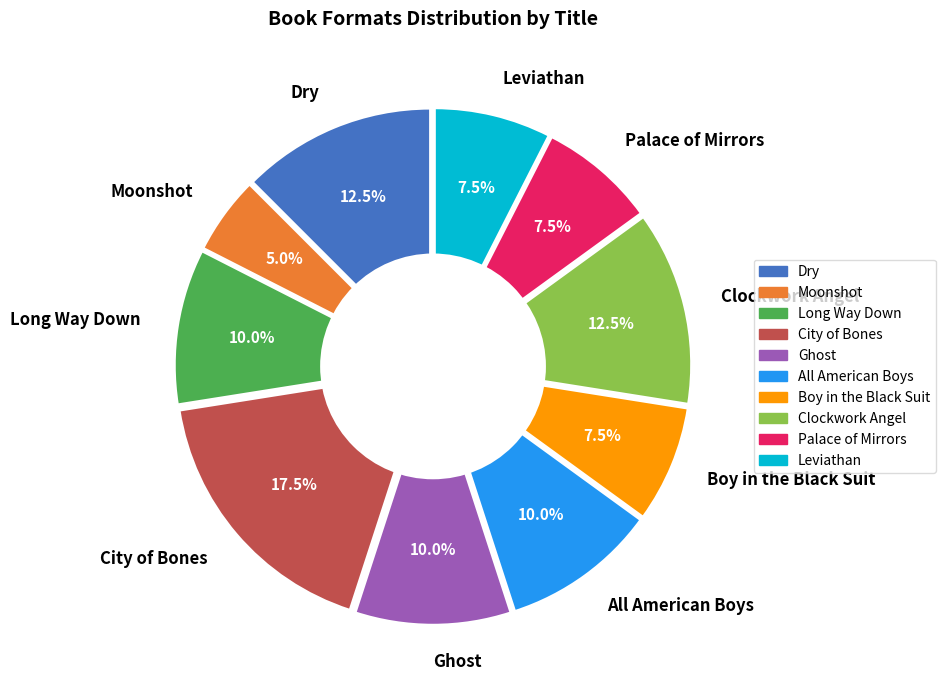

To the nearest percent, what percentage of the pie is Clockwork Angel?

12%